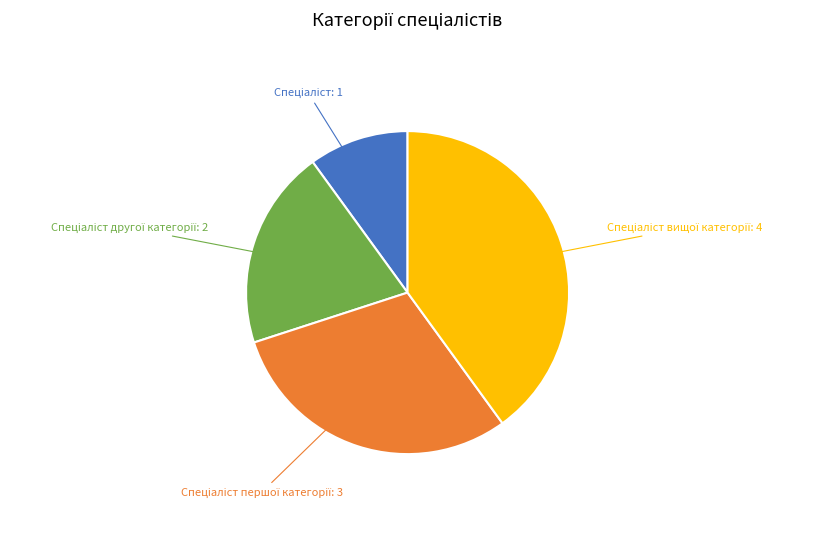

Does any single category account for the majority?

No